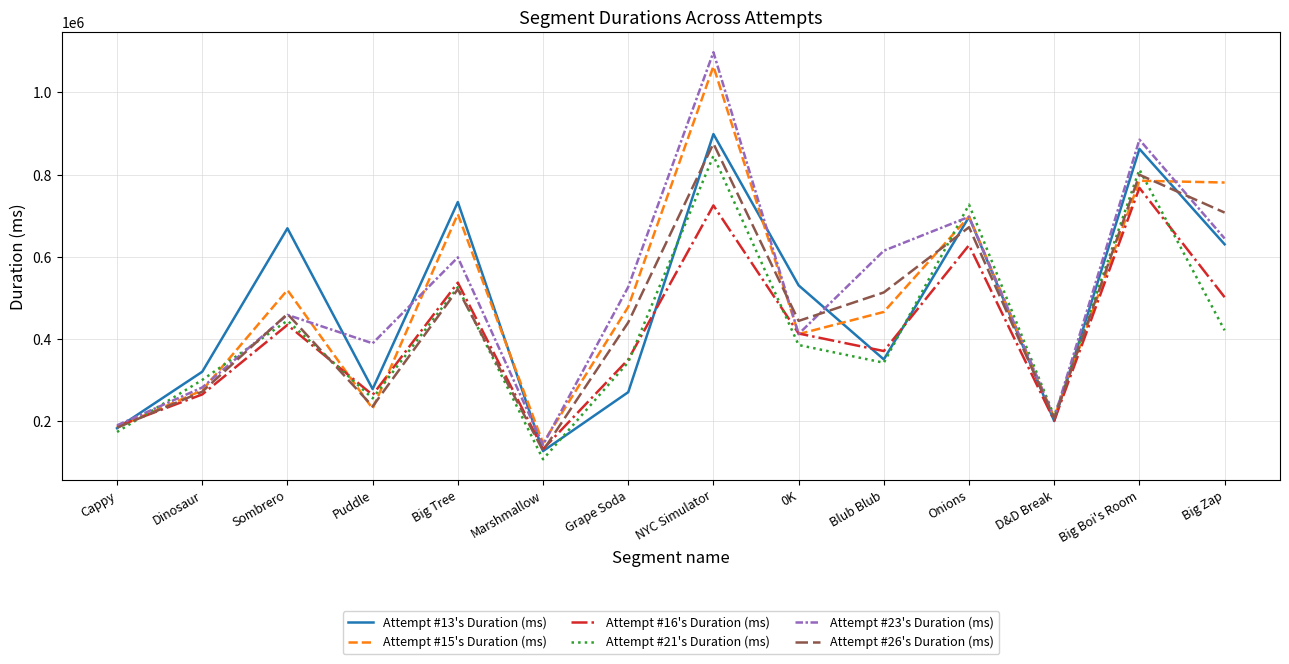

Which series has the largest range (max minus min)?

Attempt #23's Duration (ms)